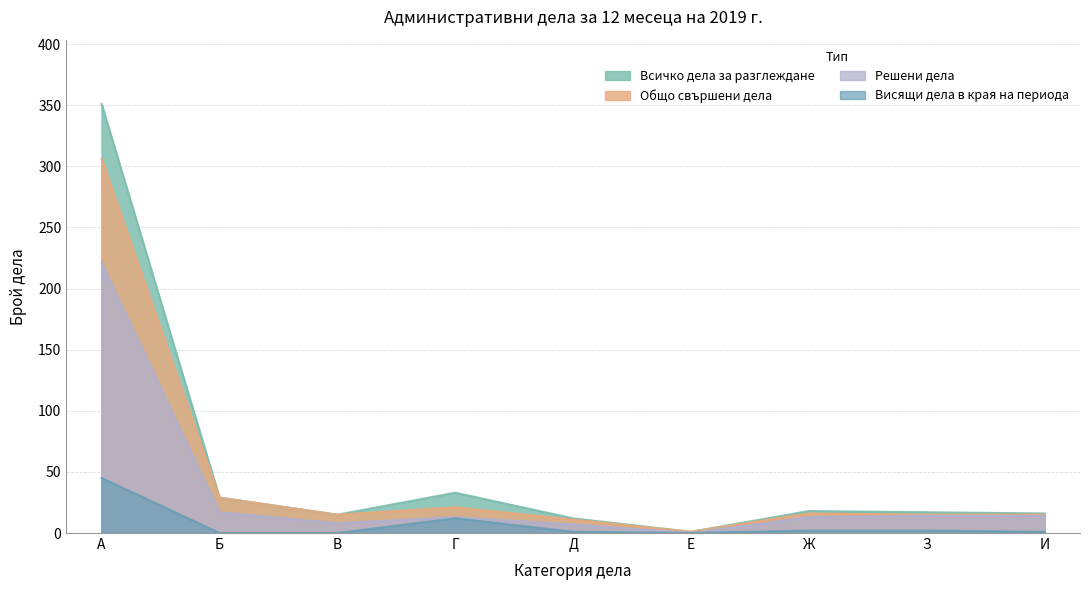

Which series has the largest range (max minus min)?

Всичко дела за разглеждане